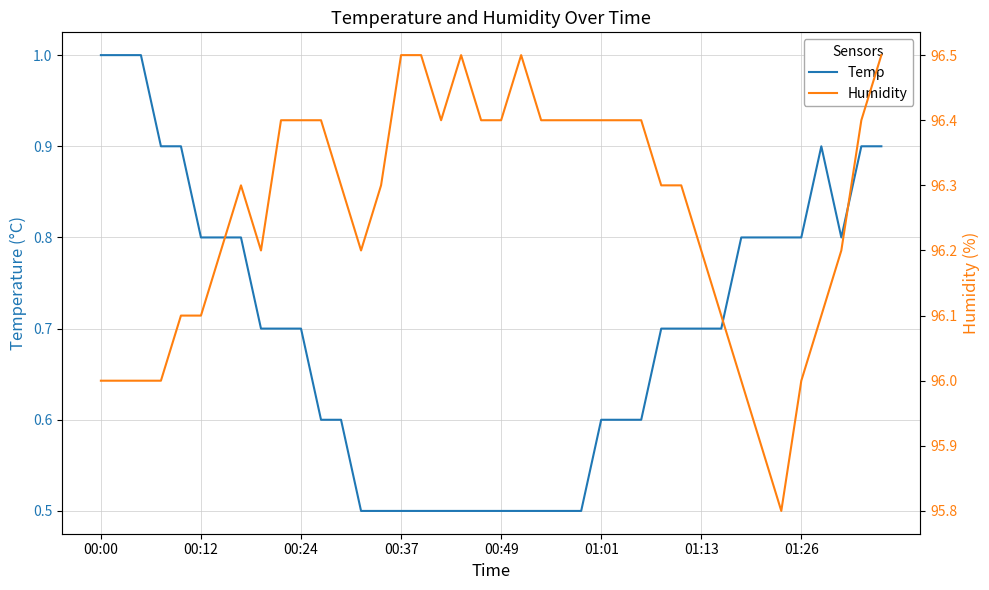

The value of Temp at 01:01 is 0.2. True or false?

False